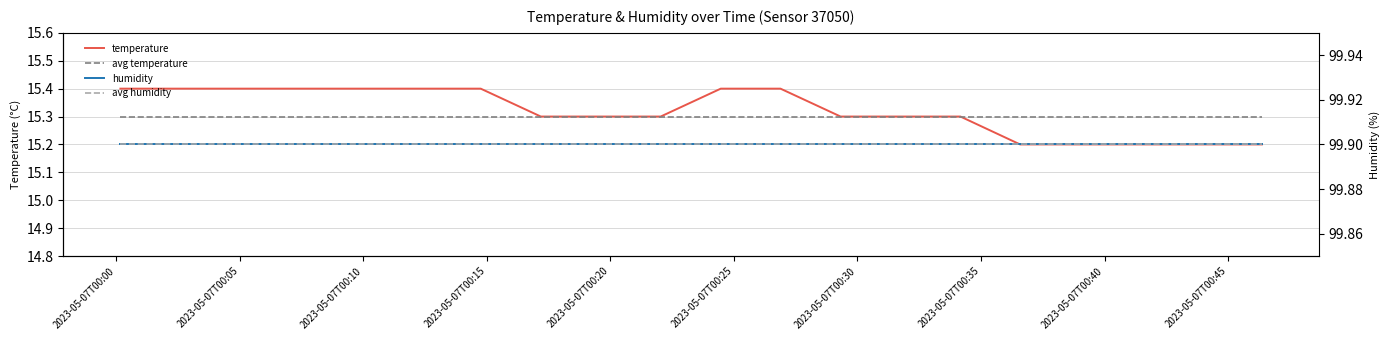

What position from the right is 2023-05-07T00:40?

12